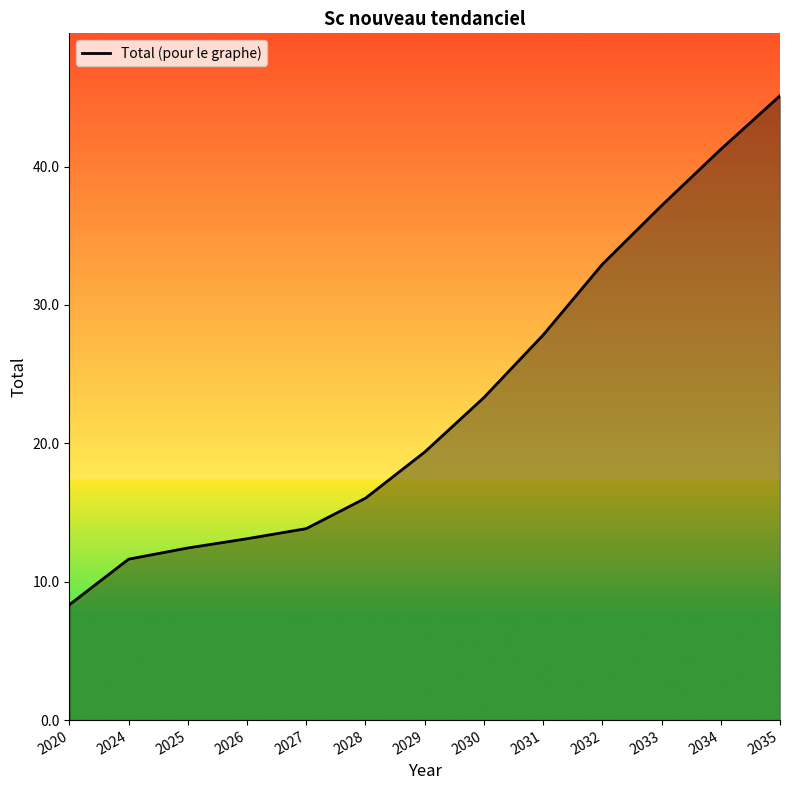

Rank the categories by value from lowest to highest.

2020, 2024, 2025, 2026, 2027, 2028, 2029, 2030, 2031, 2032, 2033, 2034, 2035